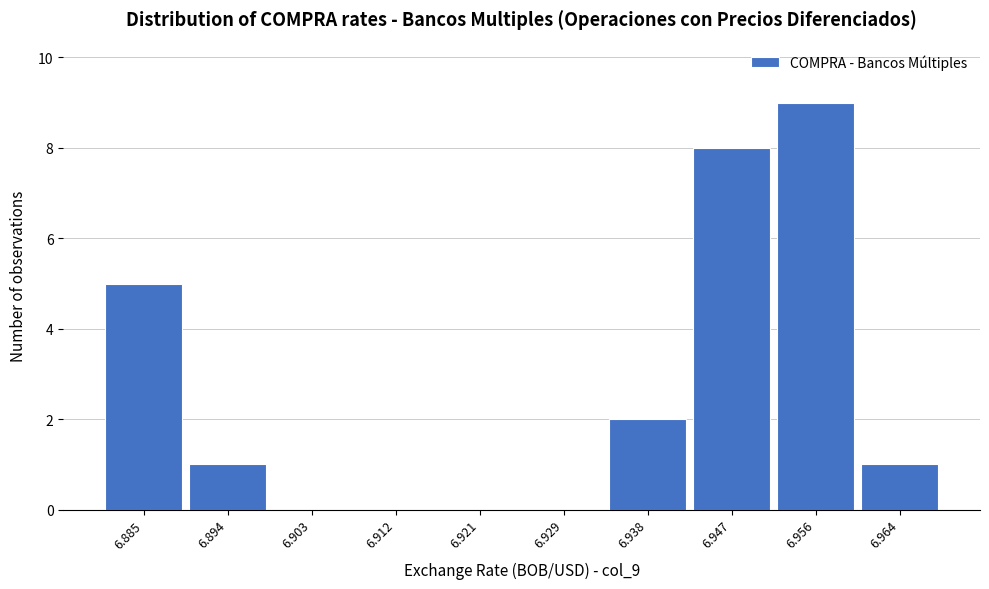

Reading left to right, extract all data points from this chart.

6.885=5	6.894=1	6.903=0	6.912=0	6.921=0	6.929=0	6.938=2	6.947=8	6.956=9	6.964=1